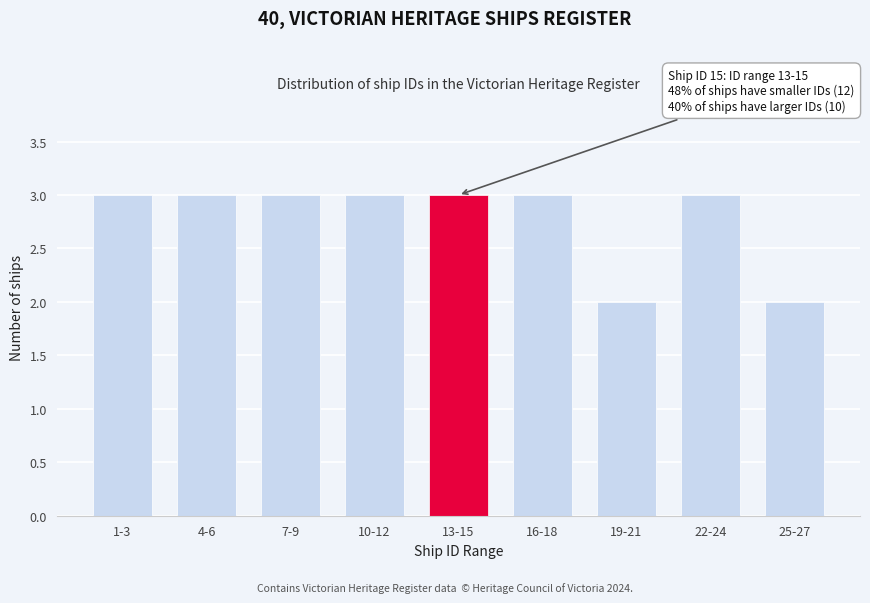

Reading left to right, transcribe all the data shown in this chart.

3	3	3	3	3	3	2	3	2